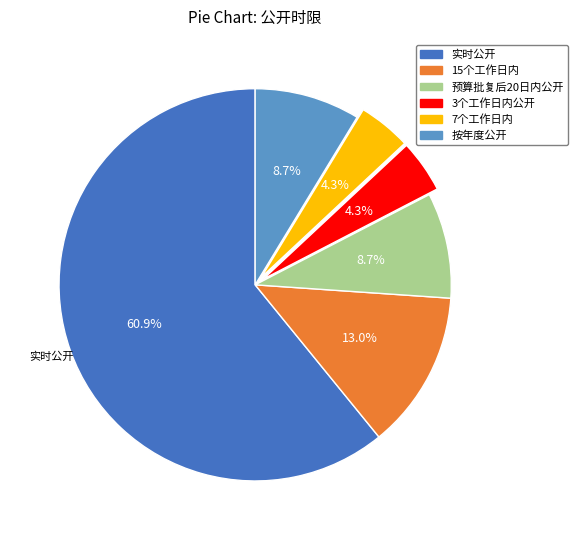

Is there a majority slice in this chart?

Yes